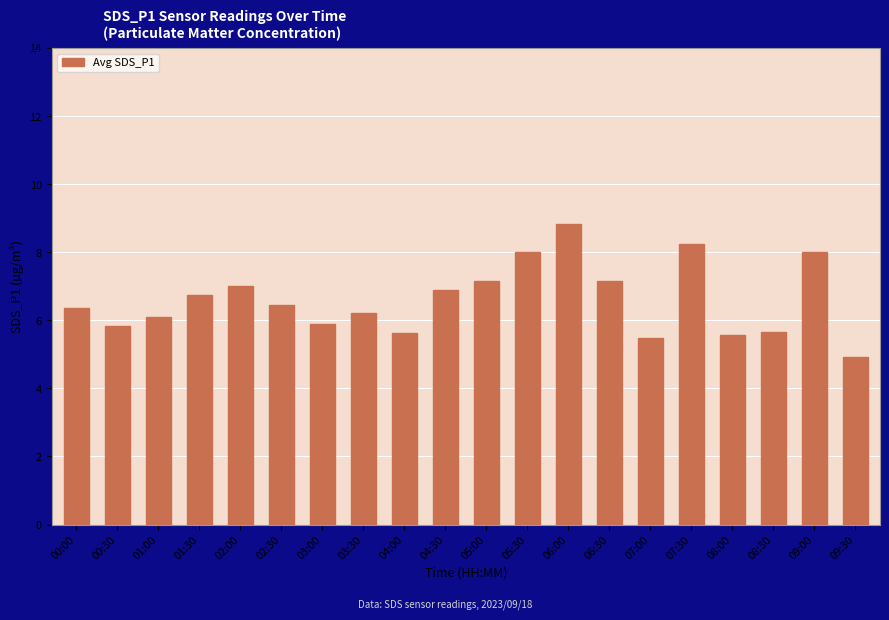

Between 03:30 and 04:30, which is larger?

04:30